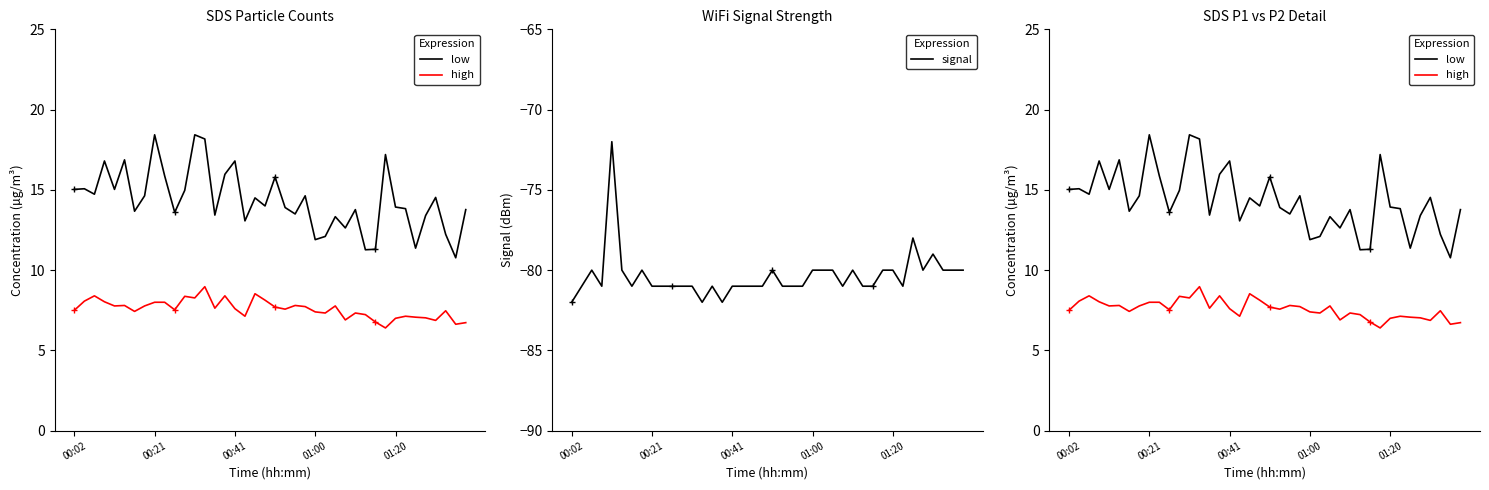

What is the average value of the high series?

7.6